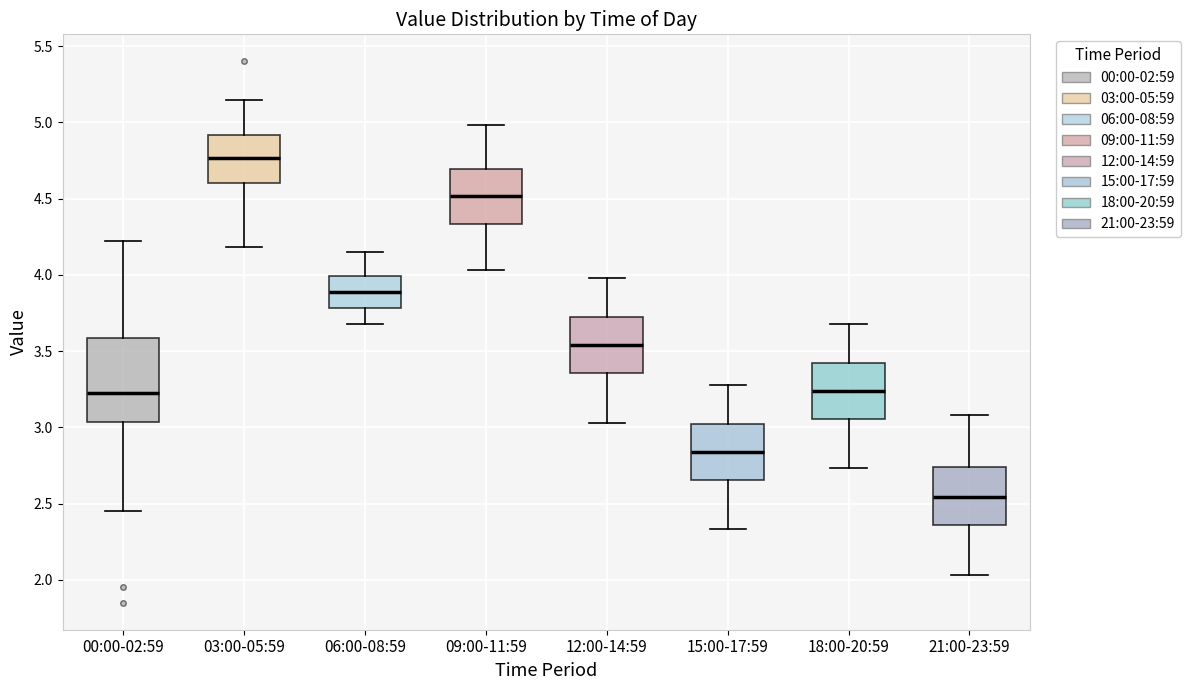

Reading left to right, read every box against the y-axis: the position of its median line, the range the box covers, and the ends of its whiskers. The values are not printed on the chart, so give them approximately, as read against the axis.

00:00-02:59: median 3.25, box 3.05 to 3.60, whiskers 2.45 to 4.20
03:00-05:59: median 4.75, box 4.60 to 4.90, whiskers 4.20 to 5.15
06:00-08:59: median 3.90, box 3.80 to 4.00, whiskers 3.70 to 4.15
09:00-11:59: median 4.50, box 4.35 to 4.70, whiskers 4.05 to 5.00
12:00-14:59: median 3.55, box 3.35 to 3.70, whiskers 3.05 to 4.00
15:00-17:59: median 2.85, box 2.65 to 3.00, whiskers 2.35 to 3.30
18:00-20:59: median 3.25, box 3.05 to 3.40, whiskers 2.75 to 3.70
21:00-23:59: median 2.55, box 2.35 to 2.75, whiskers 2.05 to 3.10